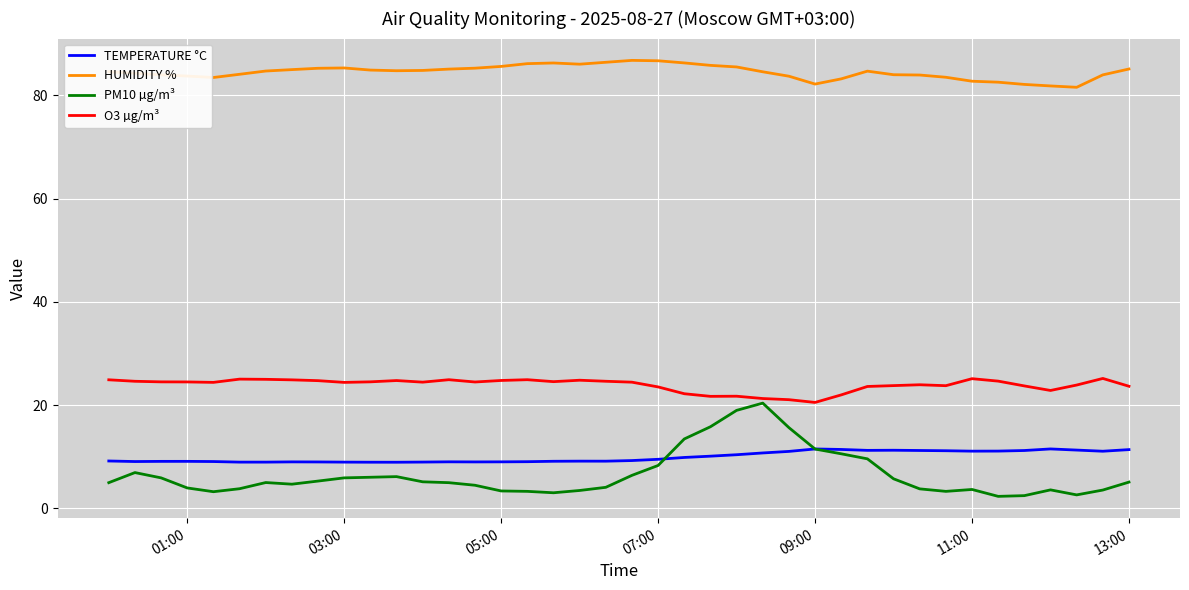

Which series has the largest range (max minus min)?

PM10 µg/m³